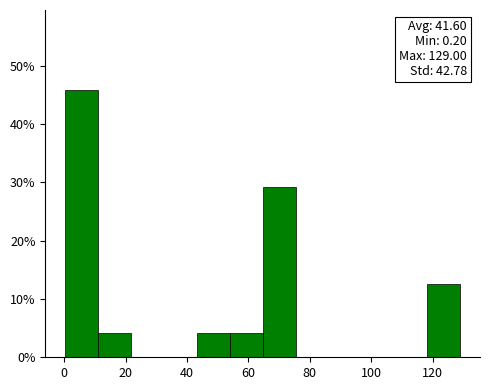

Over which range of the x-axis is the bar tallest?

0 to 10